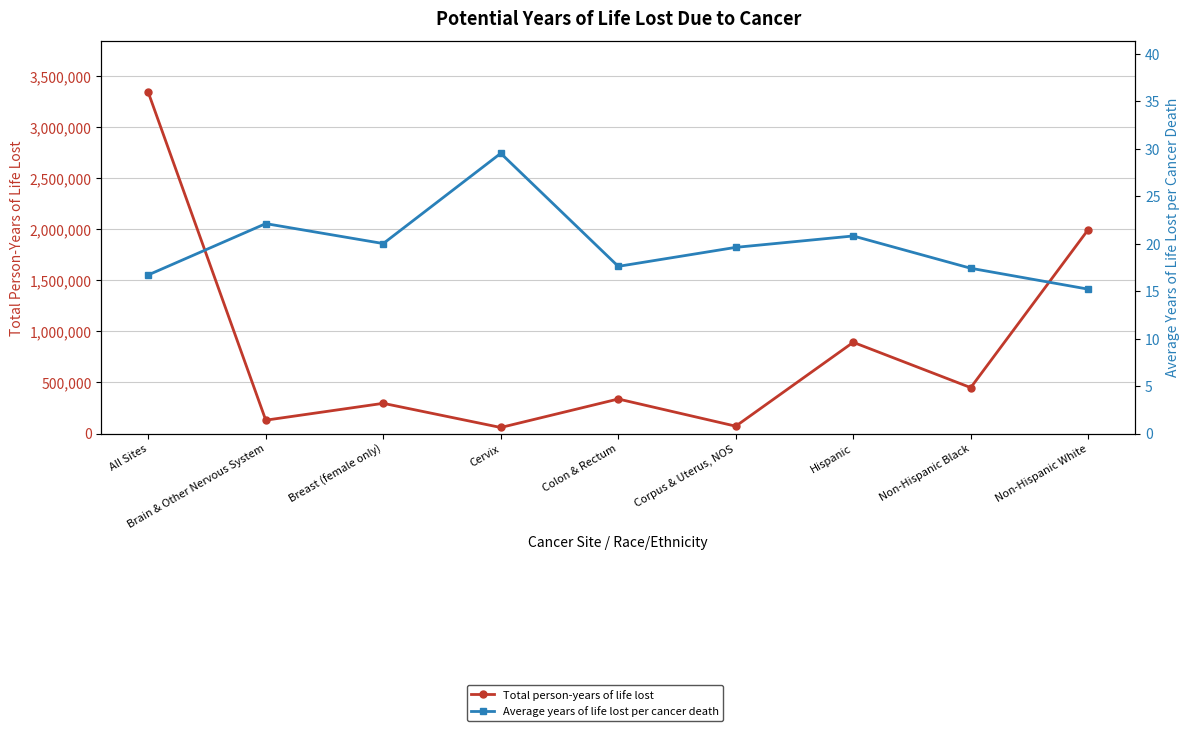

How many interior local valleys does the Average years of life lost per cancer death series have?

2